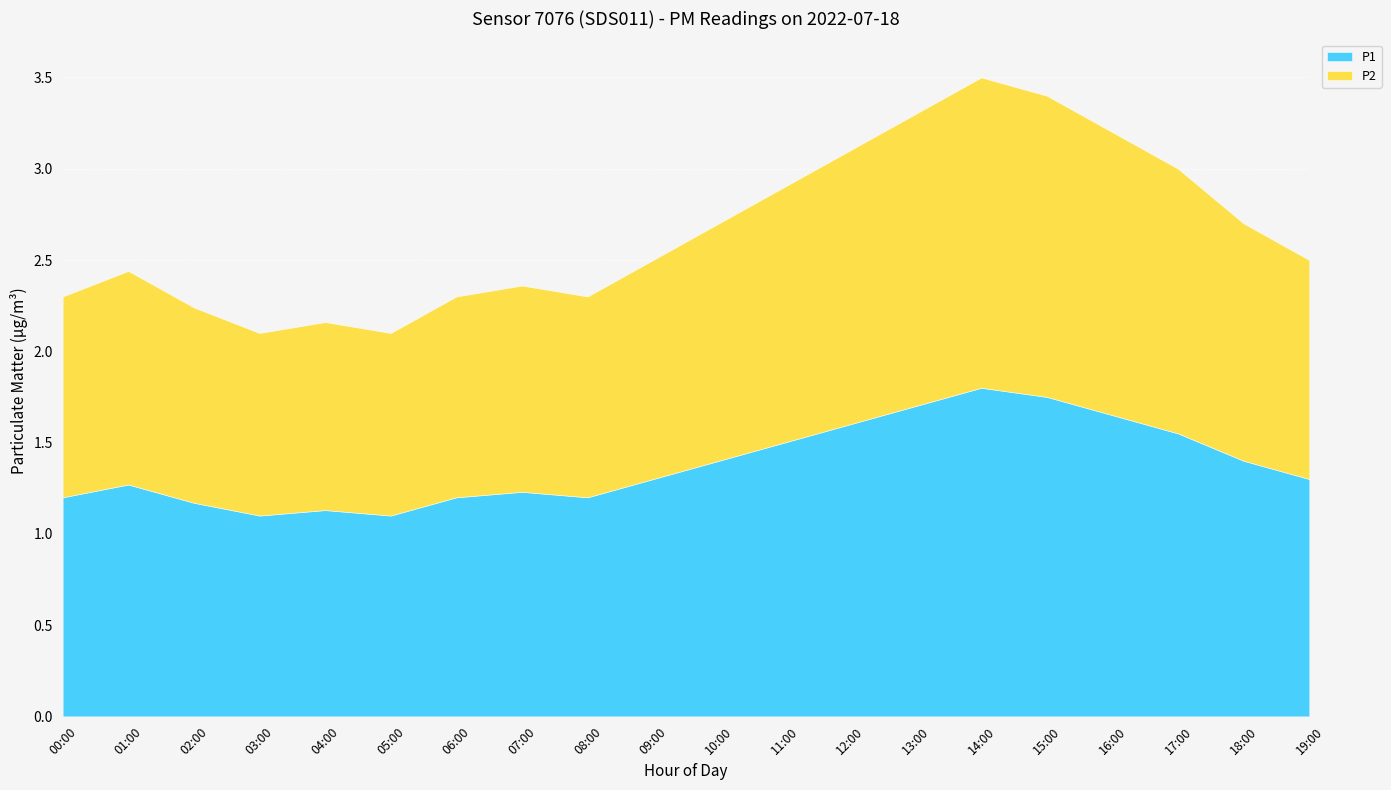

The P1 series shows 1.8 at 01:00. True or false?

False